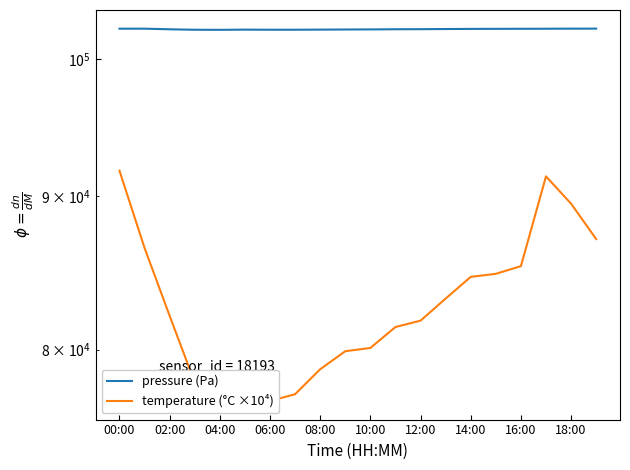

True or false: temperature (°C ×10⁴) and pressure (Pa) intersect in this chart.

False